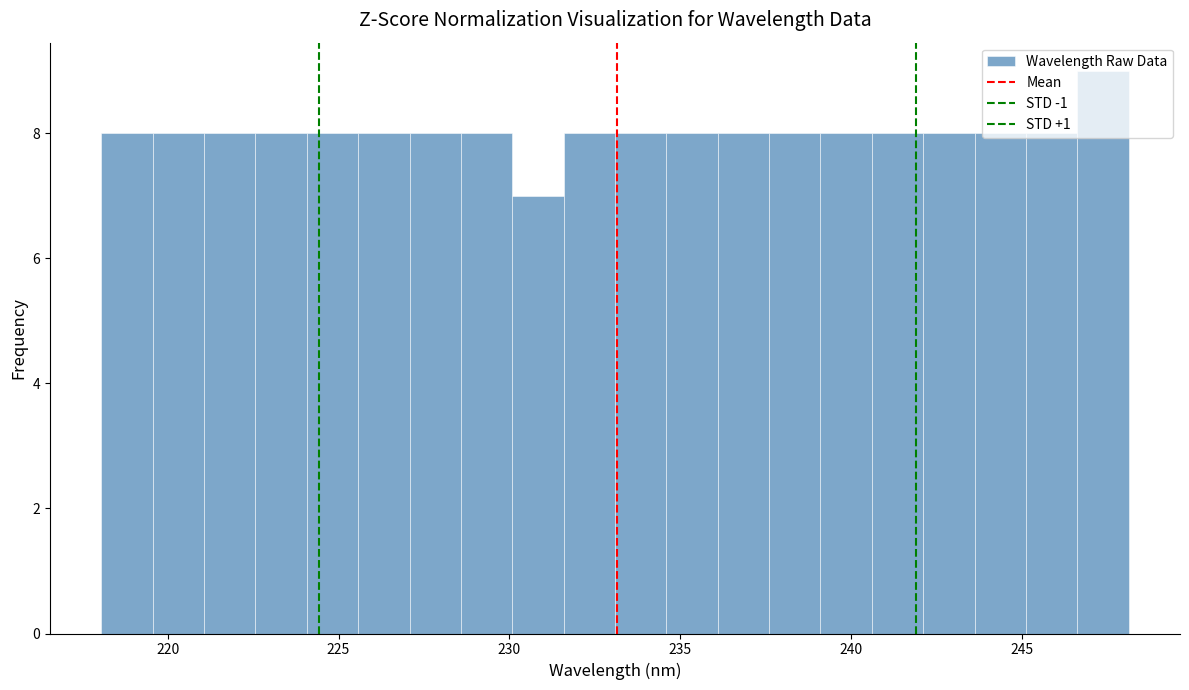

Around what value on the x-axis is the tallest bar? Give the approximate position of its centre, as read against the axis.

247.5